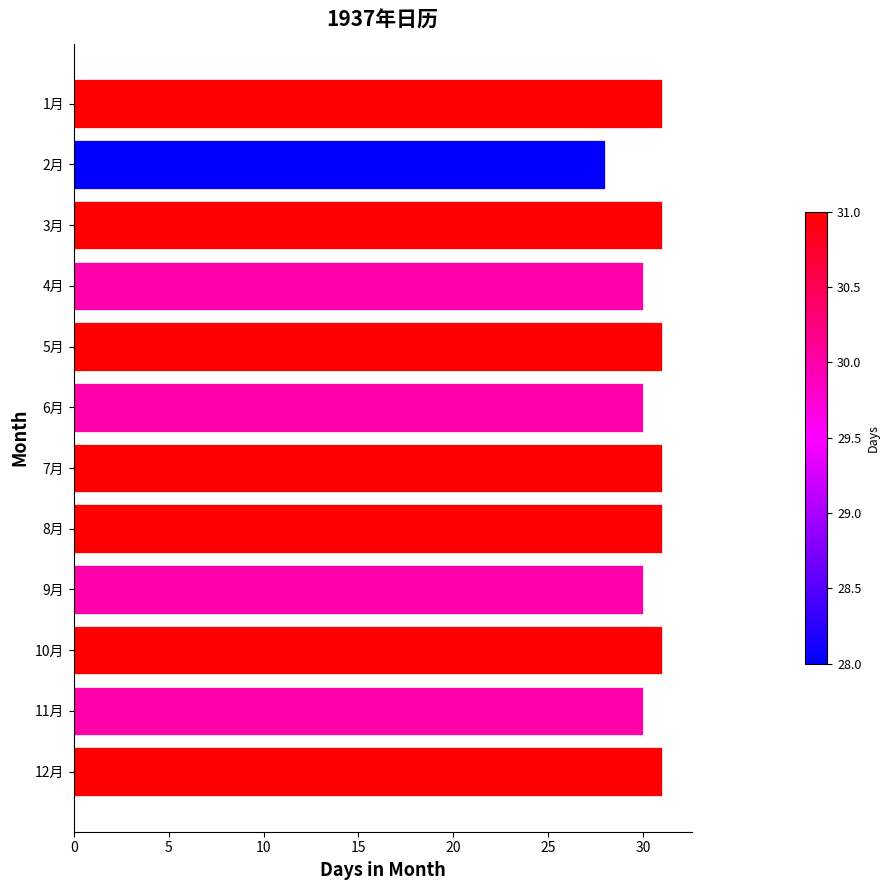

True or false: the data shows 19 at 5月.

False